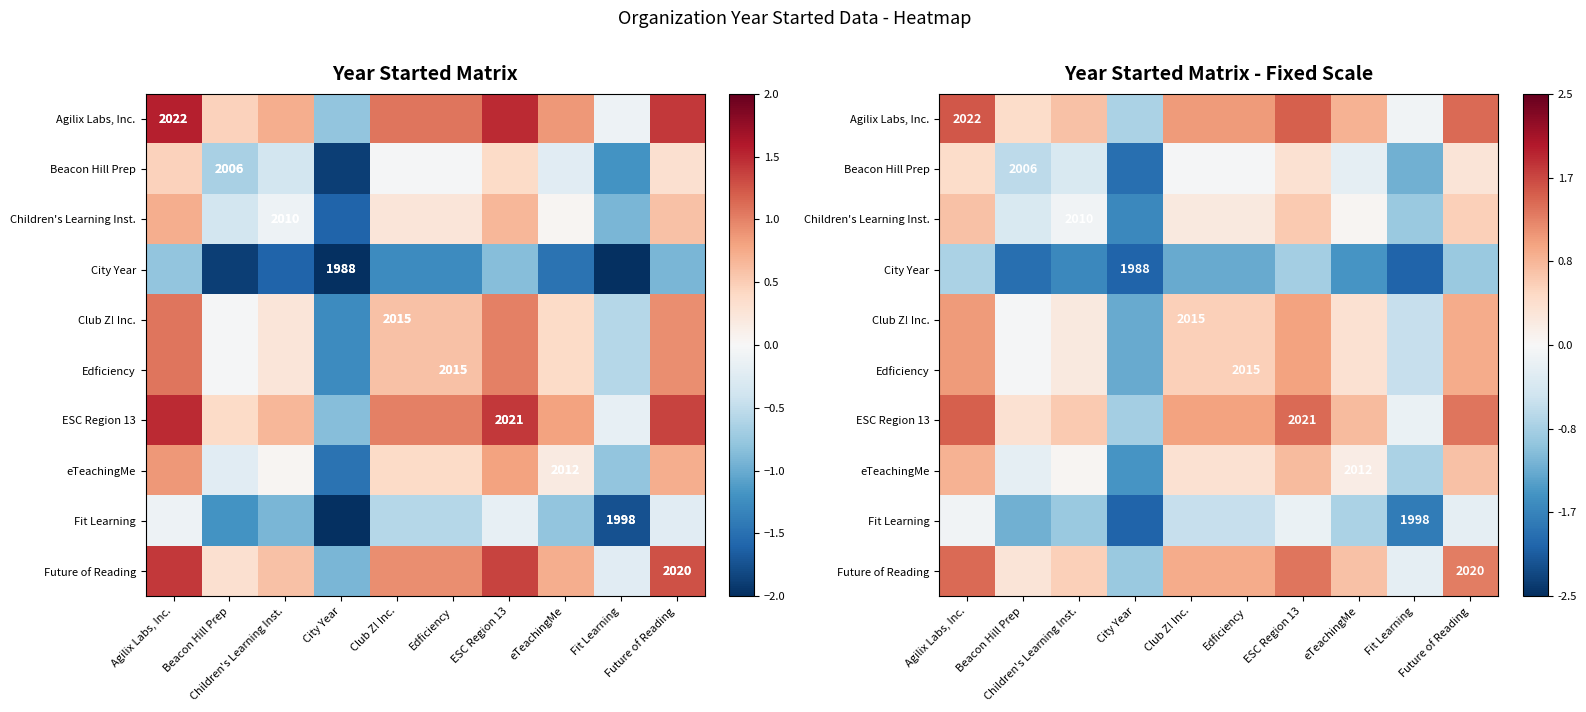

List the labels in order of Future of Reading value, largest first.

Agilix Labs, Inc., ESC Region 13, Future of Reading, Club Z! Inc., Edficiency, eTeachingMe, Children's Learning Inst., Beacon Hill Prep, Fit Learning, City Year